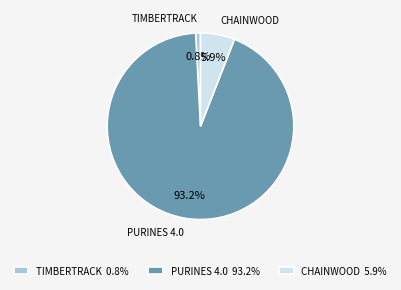

Which category accounts for the majority?

PURINES 4.0